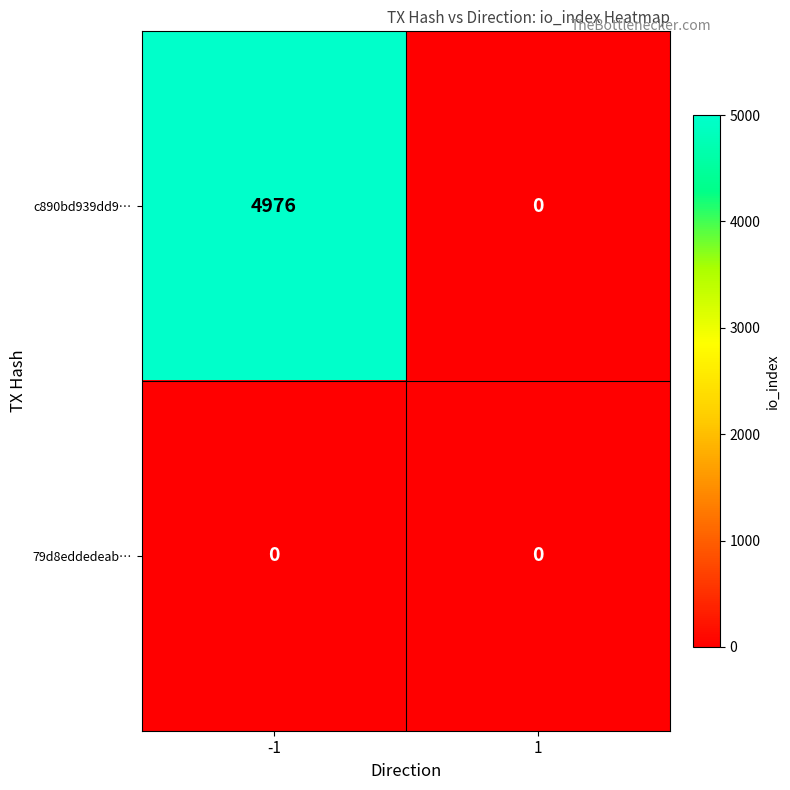

Reading right to left, what are all the values shown in this chart?

c890bd939dd9…: 1=0	-1=4976
79d8eddedeab…: 1=0	-1=0